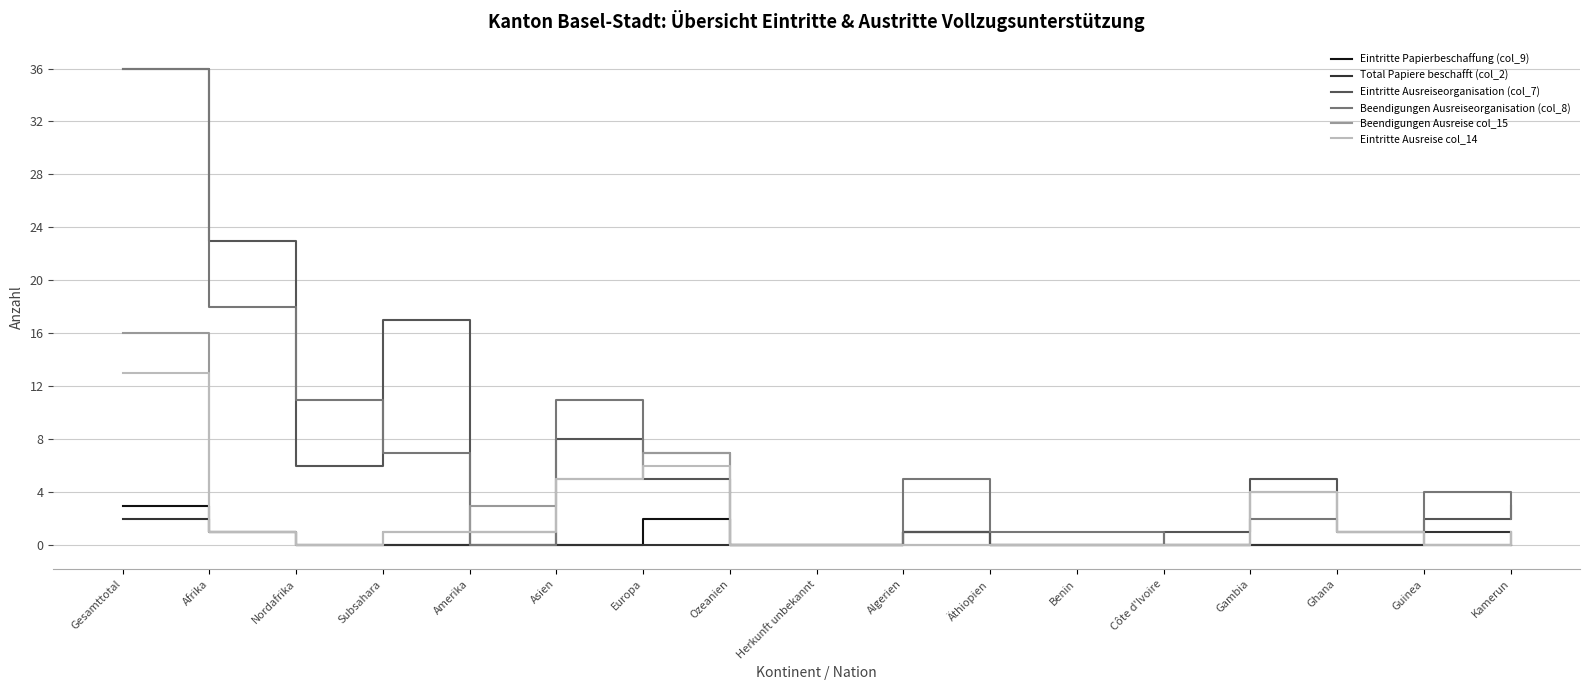

In Beendigungen Ausreise col_15, how many points are higher than both neighbors (excluding endpoints)?

2